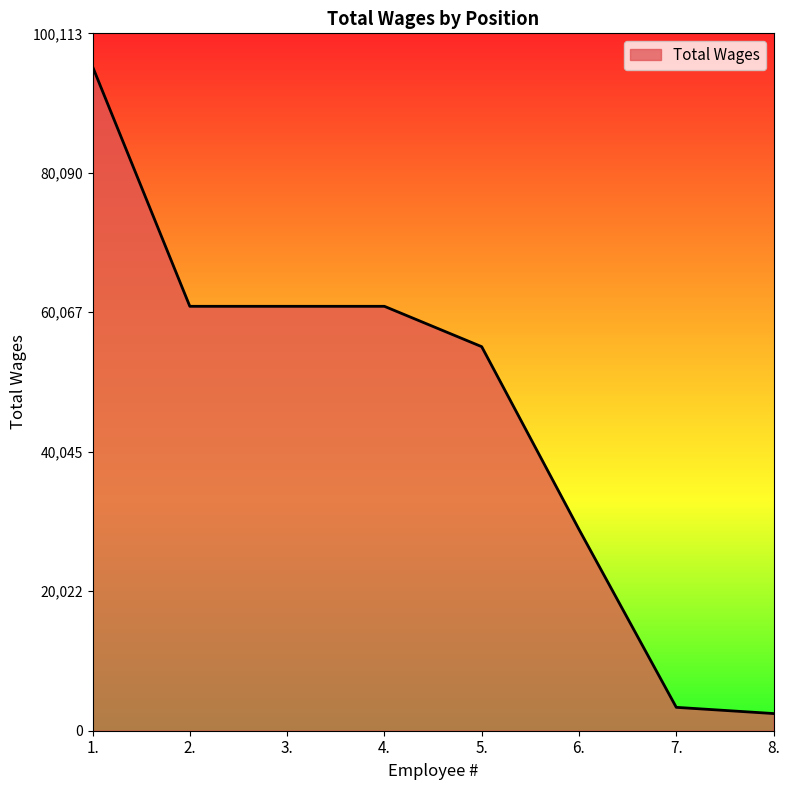

Between 4. and 6., which is larger?

4.